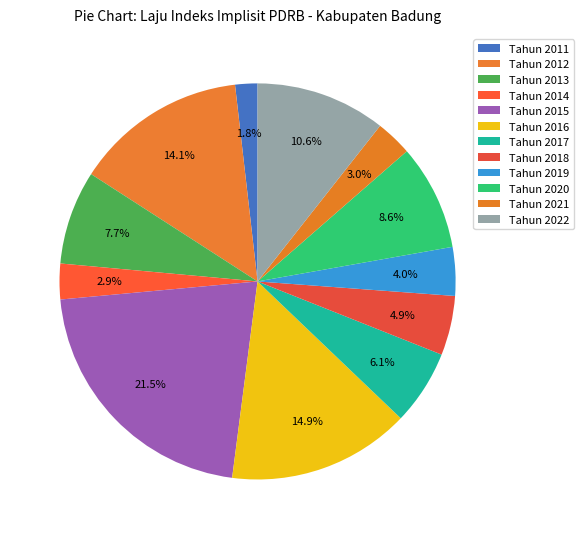

How many slices are in this pie chart?

12